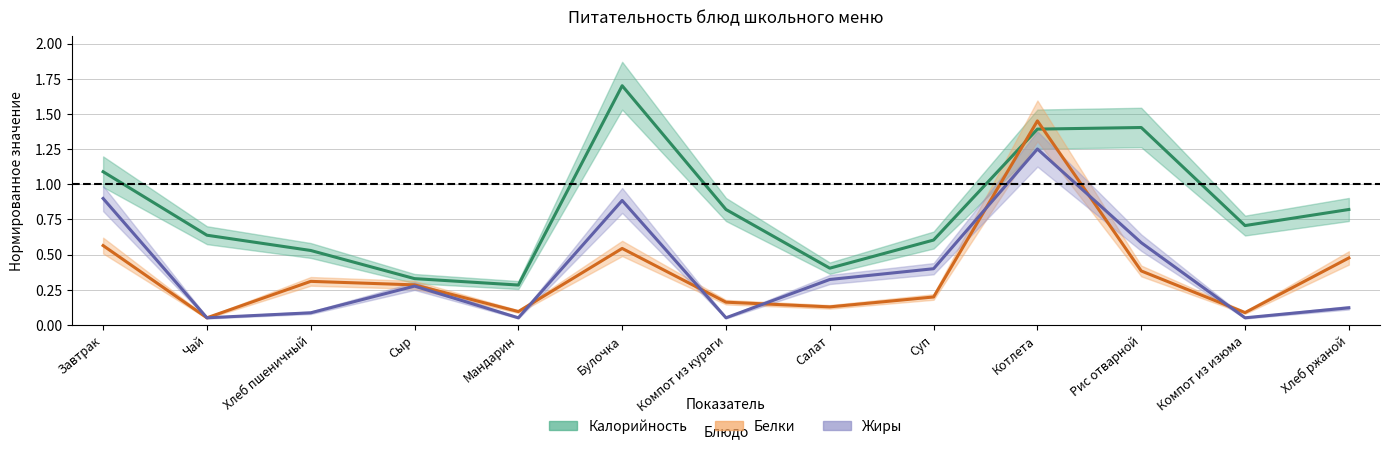

The value of Жиры at Салат is 0.3. True or false?

True